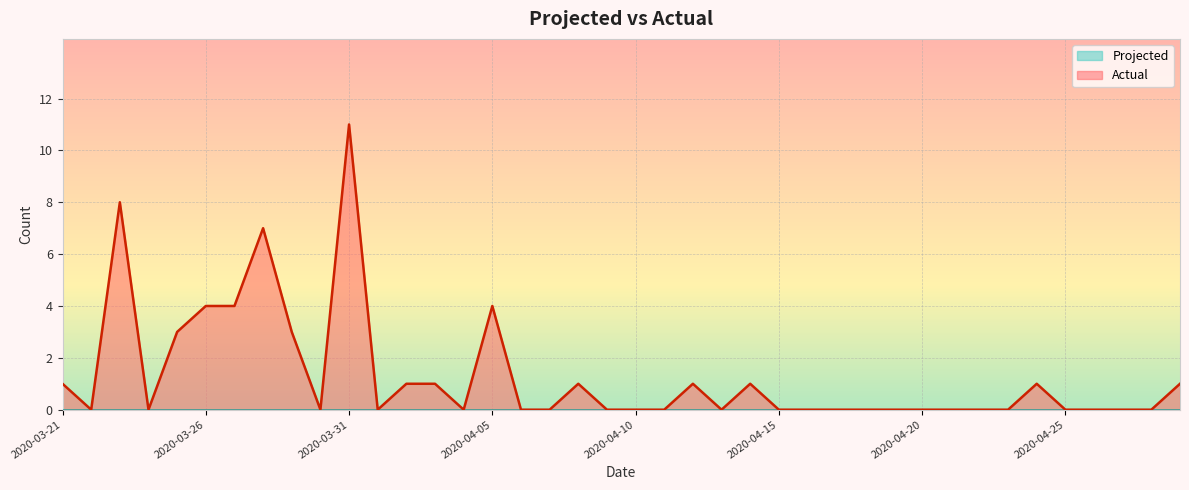

Count the number of values greater than 0.

16